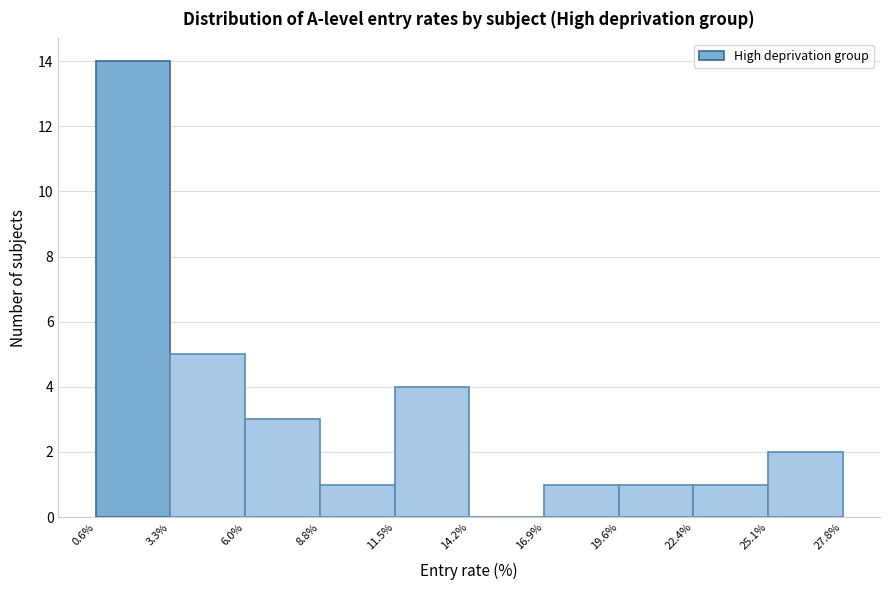

What is the height of the bar covering 8.8% to 11.5% on the x-axis? The values are not printed on the chart, so give them approximately, as read against the axis.

1